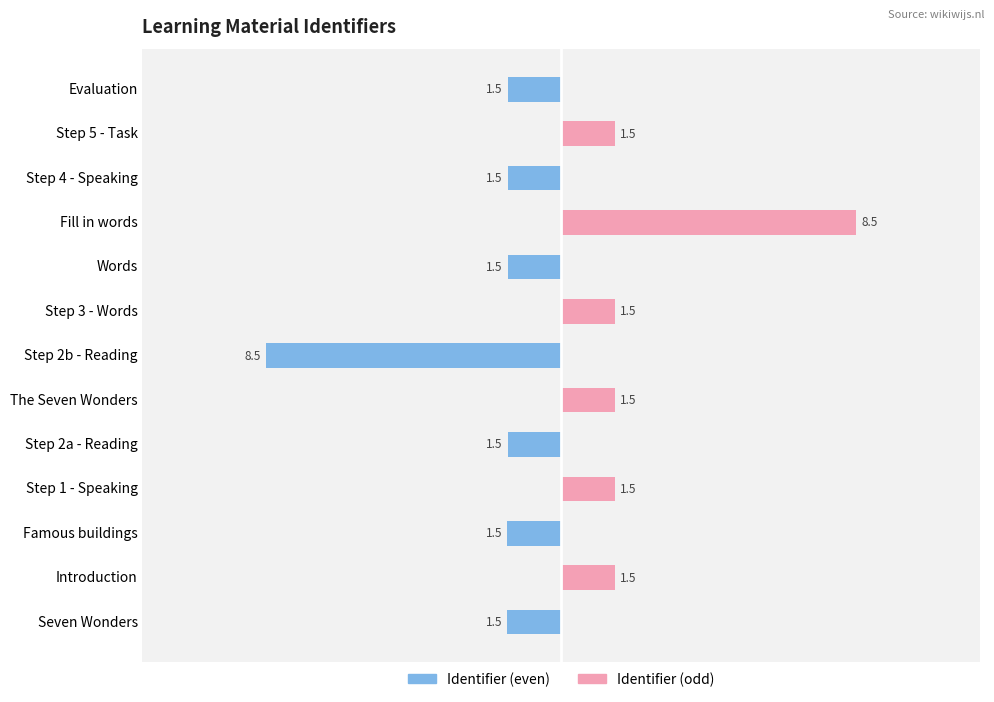

What is the sum of the Identifier (odd) values at Step 4 - Speaking and Step 3 - Words?

1.5